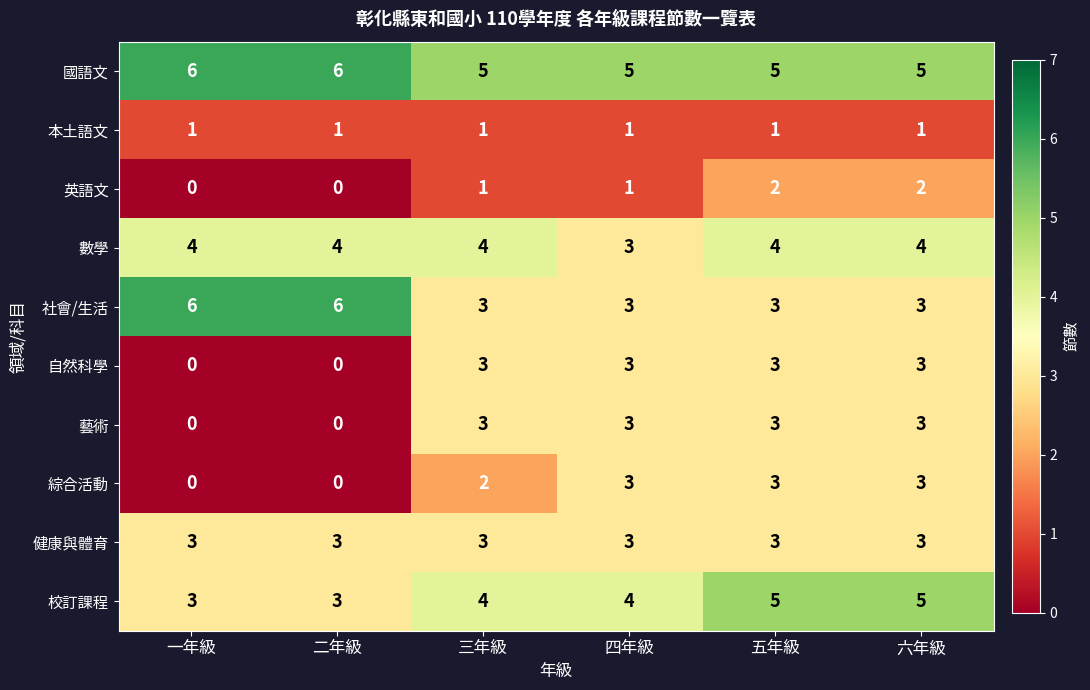

What is the spread (max minus min) of values at 三年級?

4